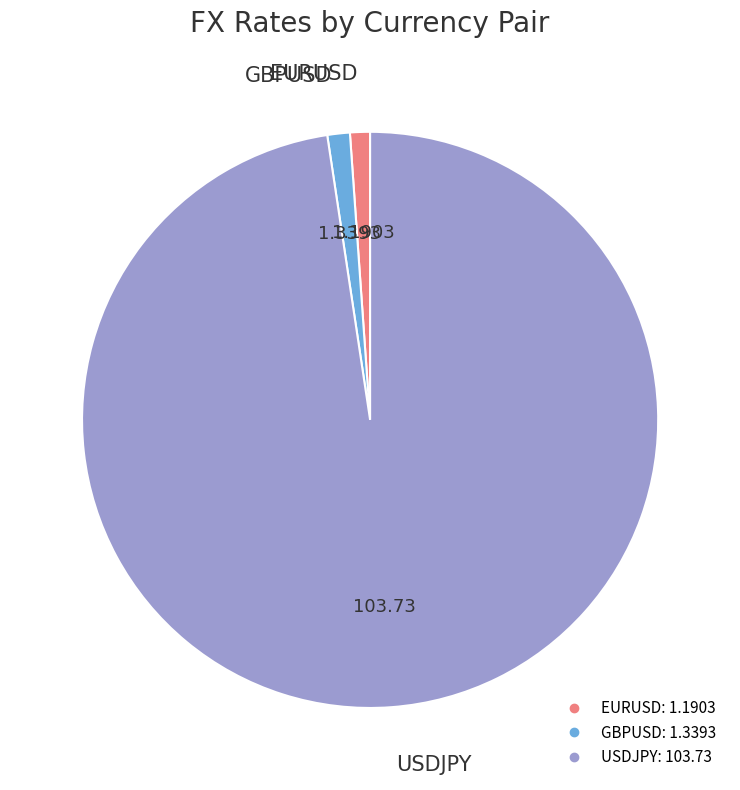

Which category accounts for the majority?

USDJPY